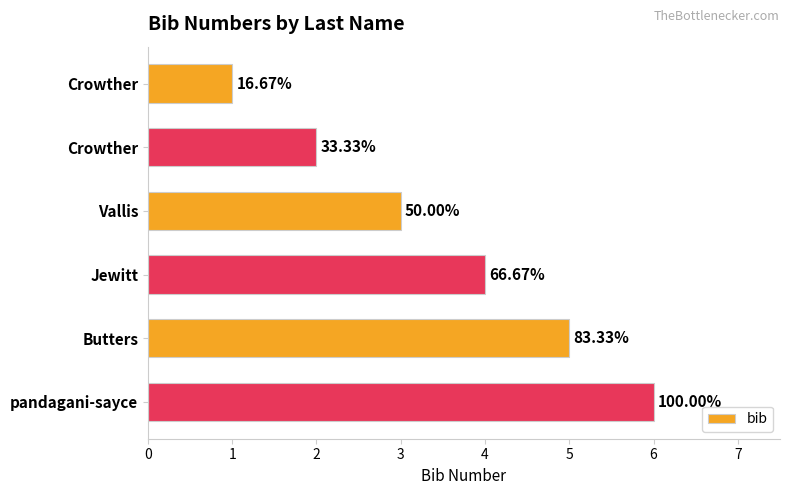

What is the greatest value displayed?

6